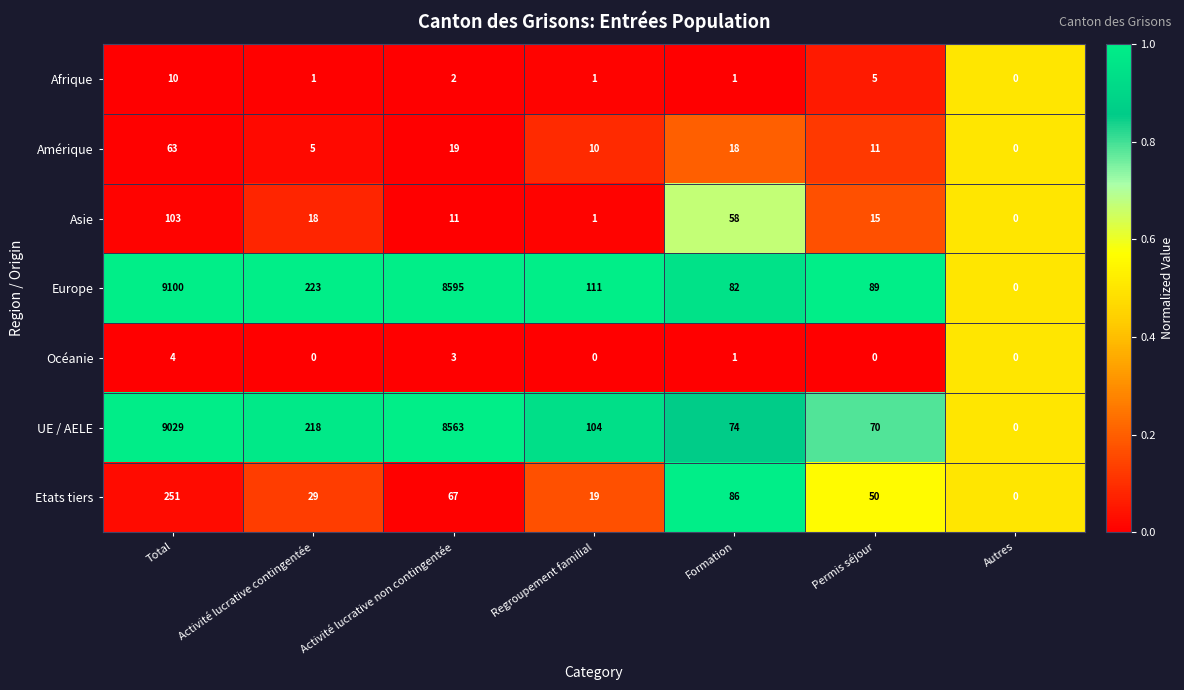

At which label is Asie closest to 51?

Formation